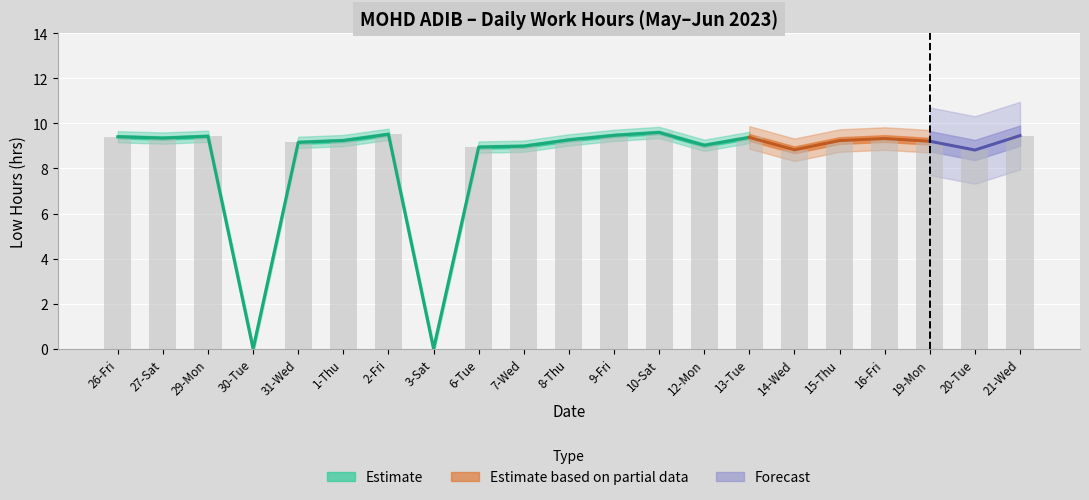

The chart shows a value of 2.3 at 21-Wed. True or false?

False